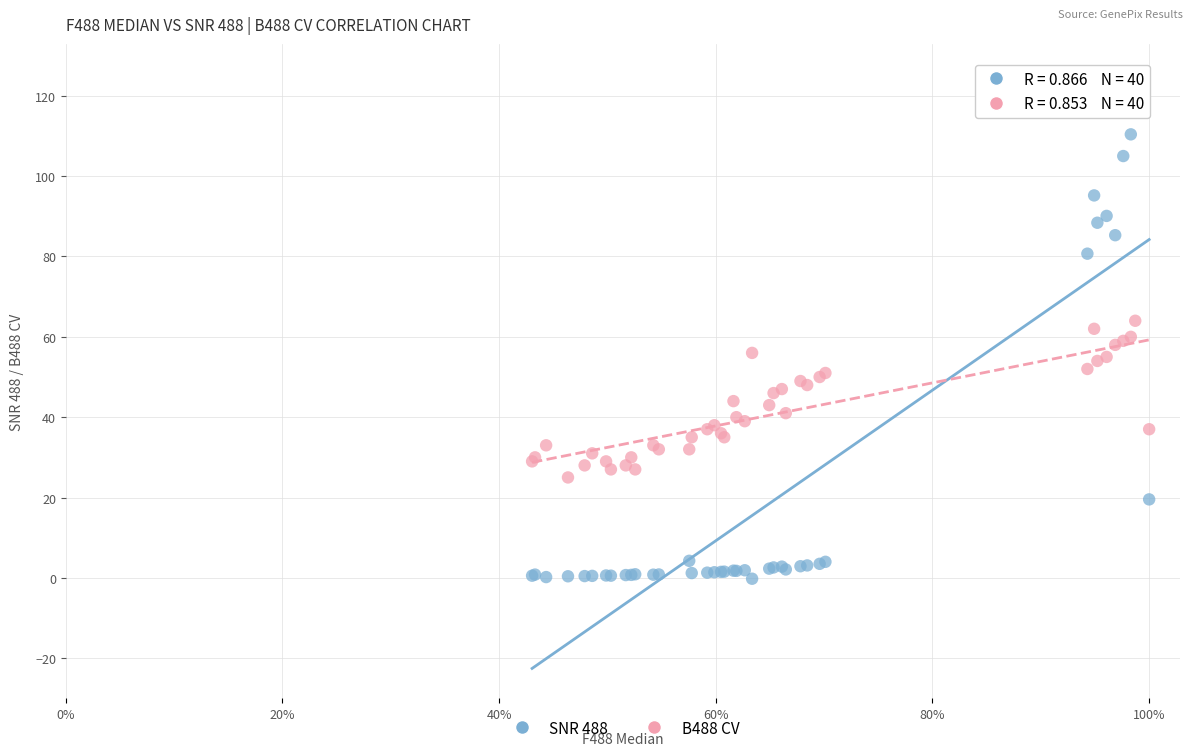

Which series reaches the minimum Y coordinate?

SNR 488